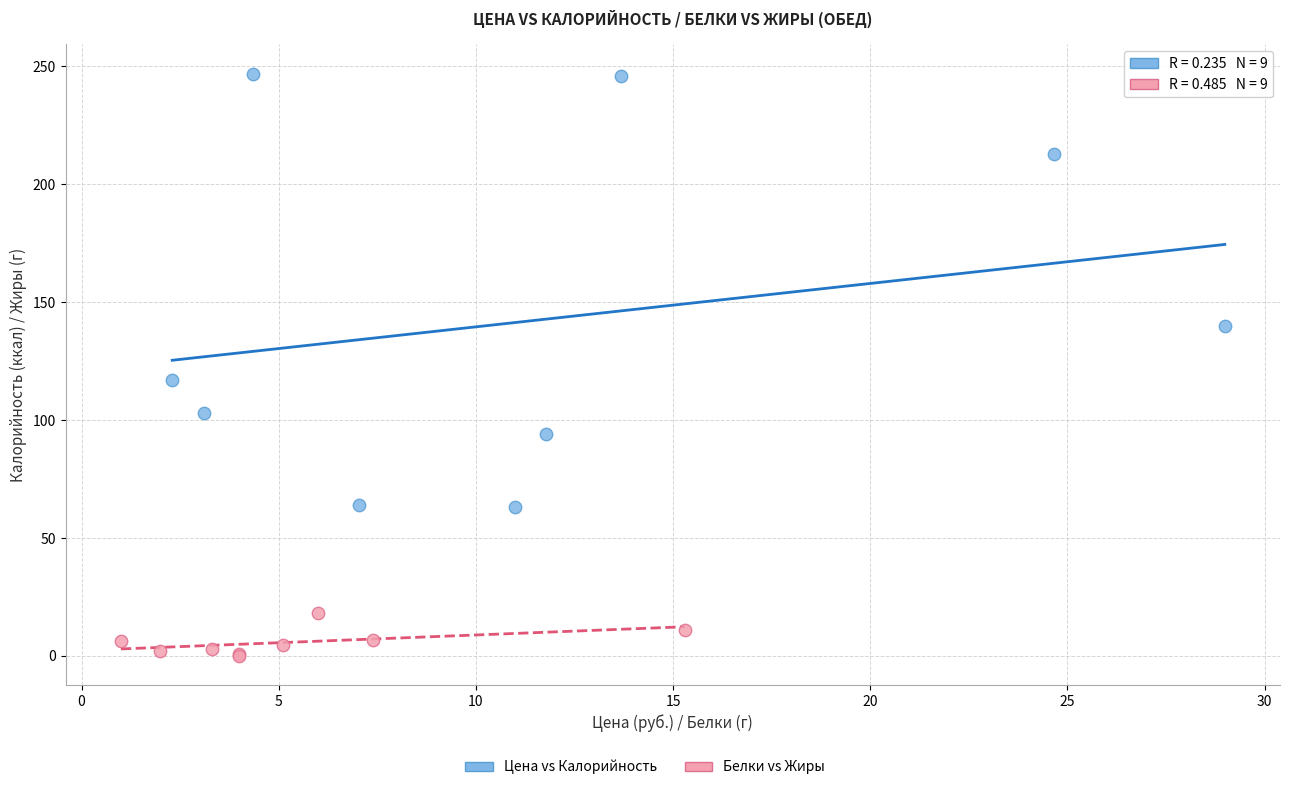

Which series reaches the maximum Y coordinate?

Цена vs Калорийность